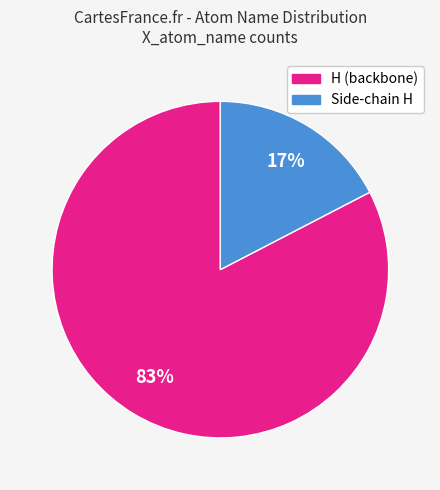

Is there any slice that represents more than half of the pie?

Yes